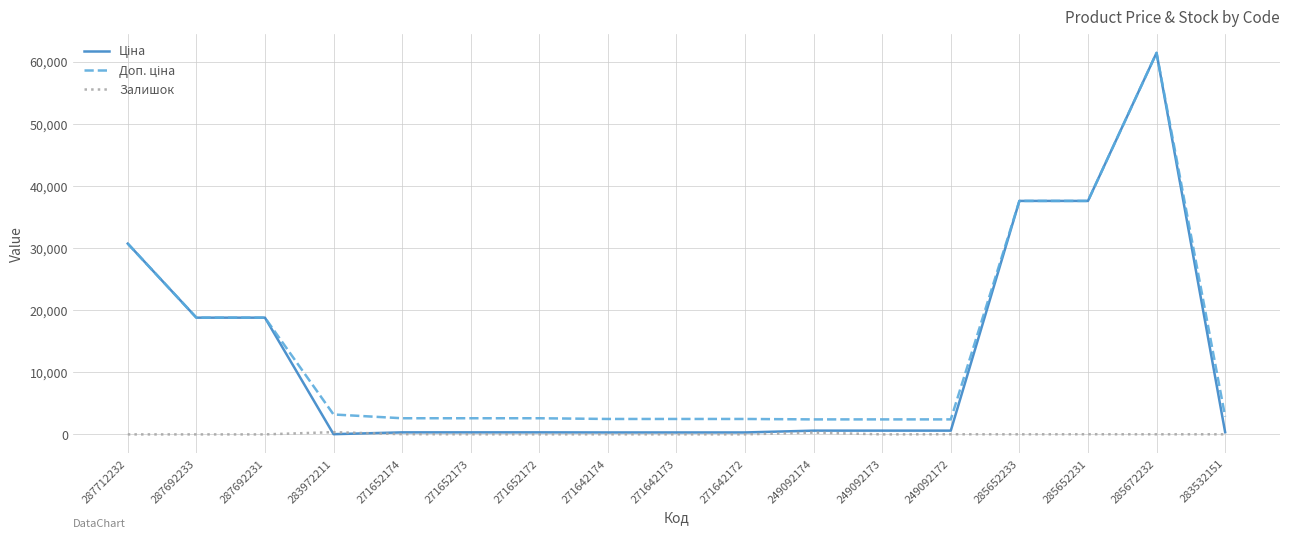

What is the spread (max minus min) of values at 287692233?

18796.8